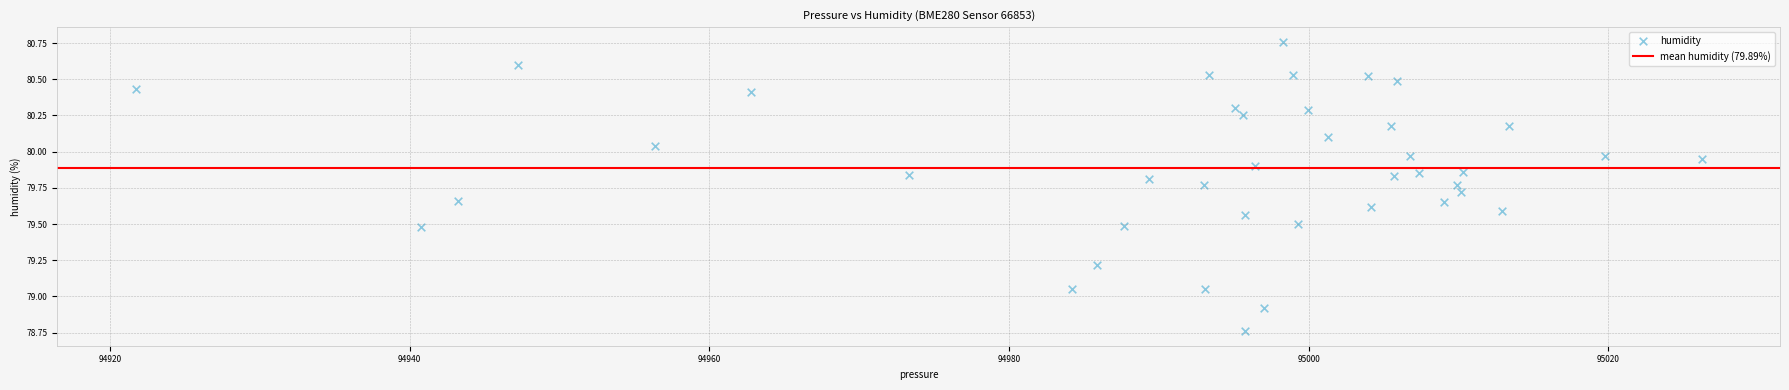

What is the range of Y values (max minus min)?

2.0